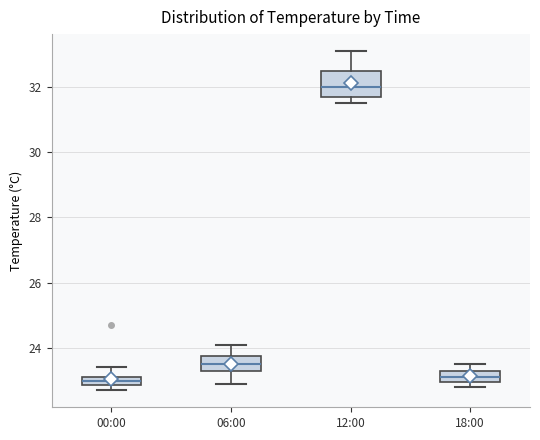

Where does the median line of the box for 18:00 sit on the y-axis? The values are not printed on the chart, so give them approximately, as read against the axis.

23.2